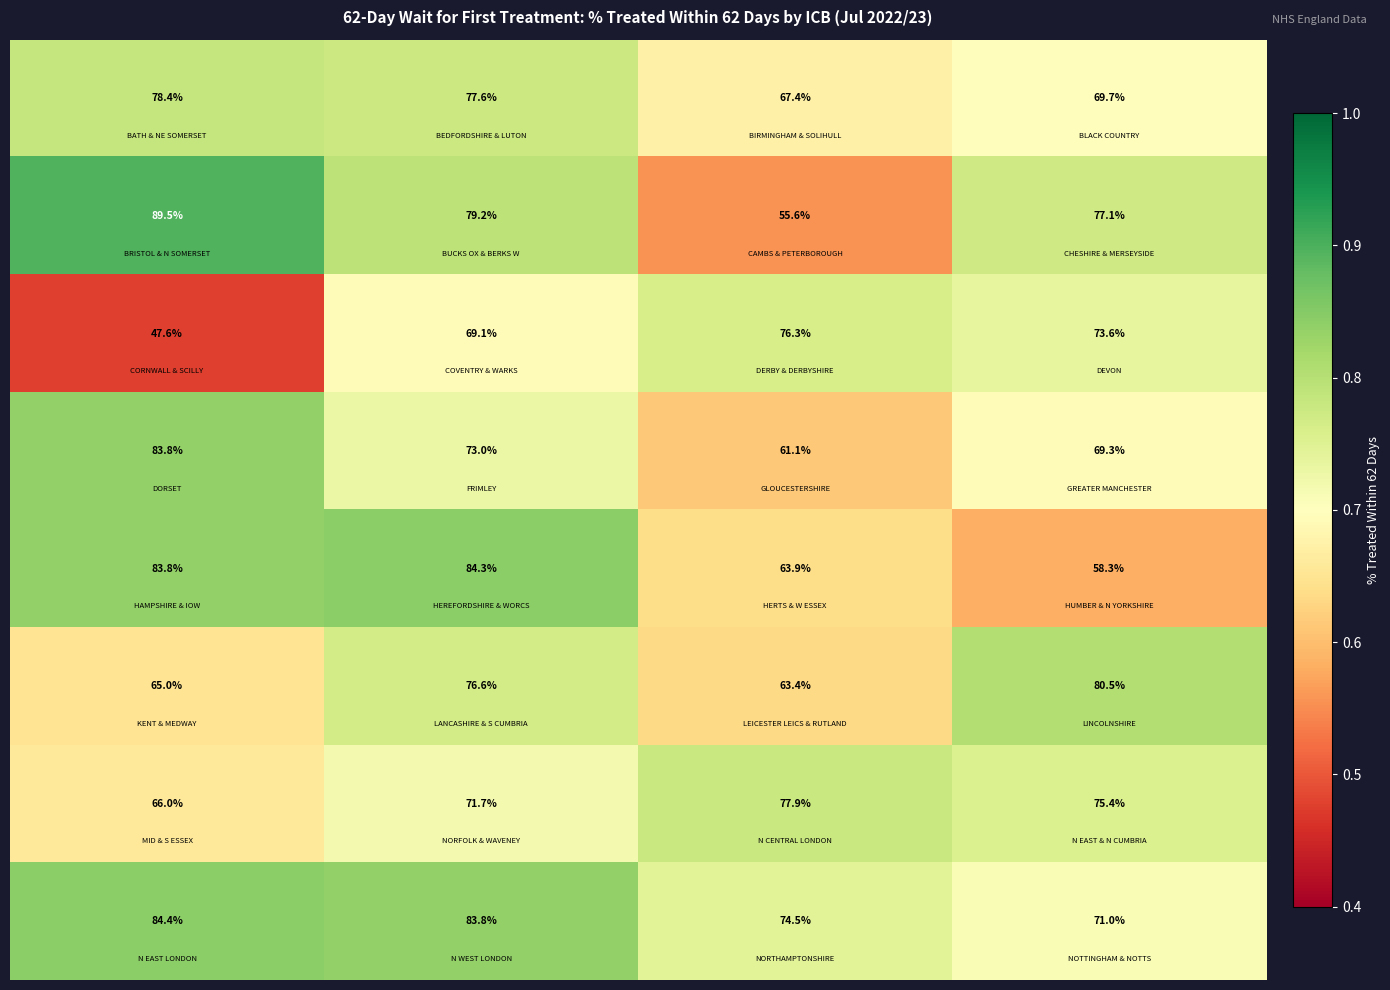

What is the smallest value displayed?

47.6